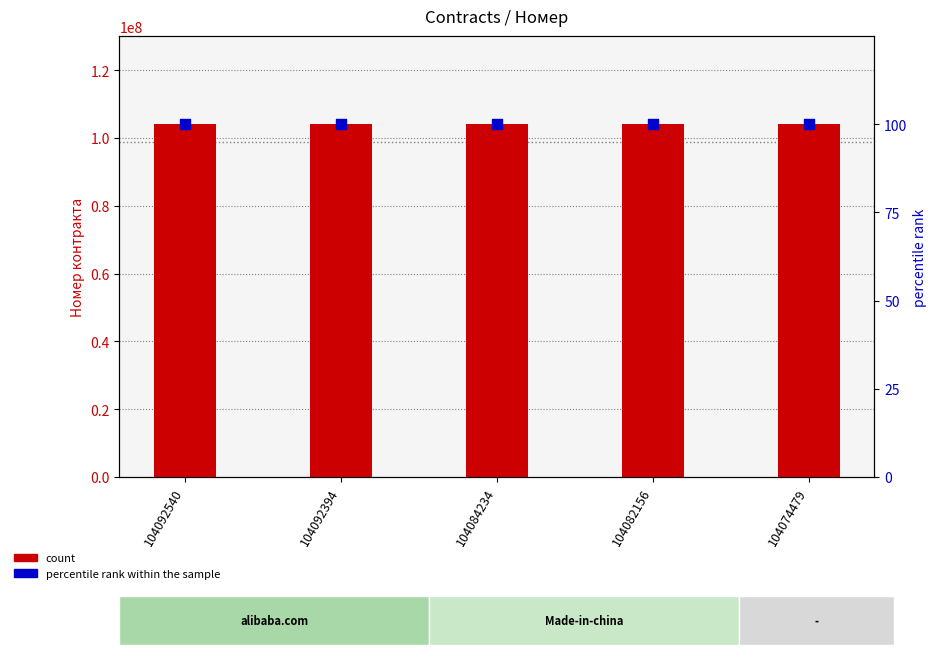

Which series has the largest Y range (max minus min)?

count